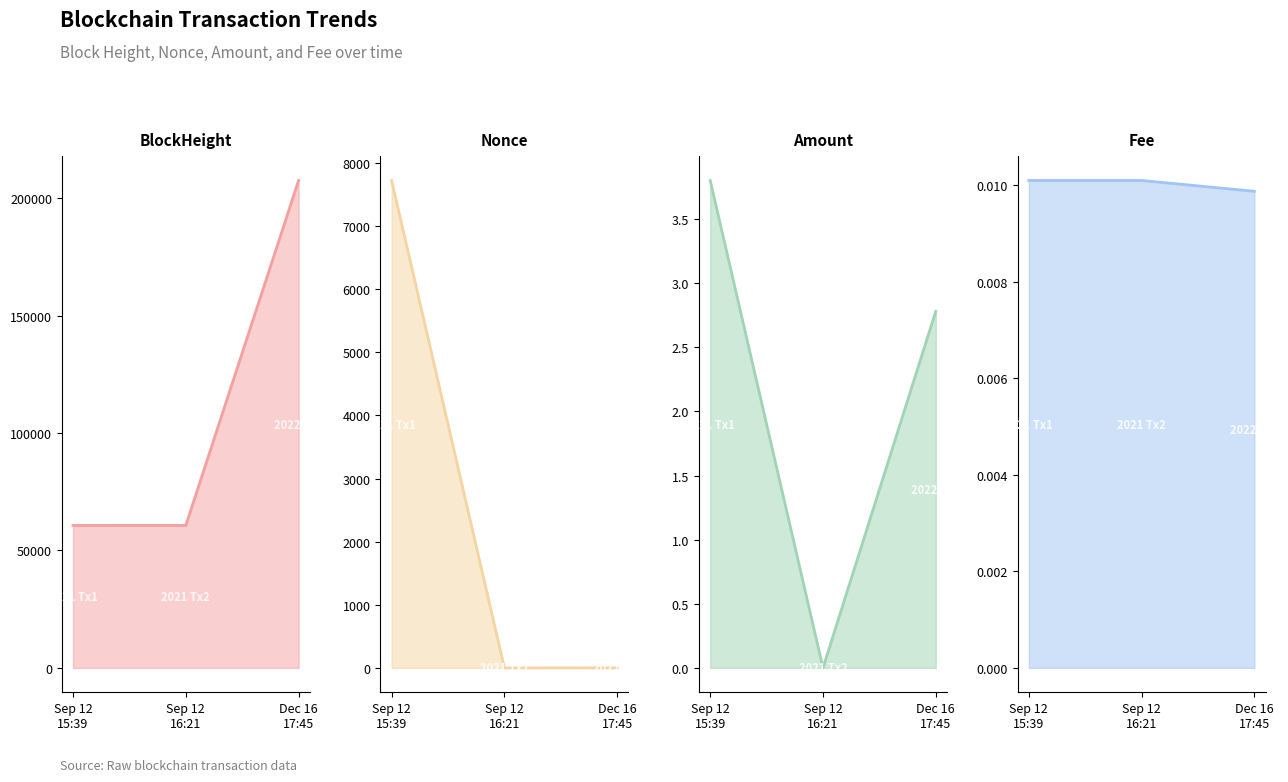

Which series changed the most between Sep 12
15:39 and Dec 16
17:45?

BlockHeight